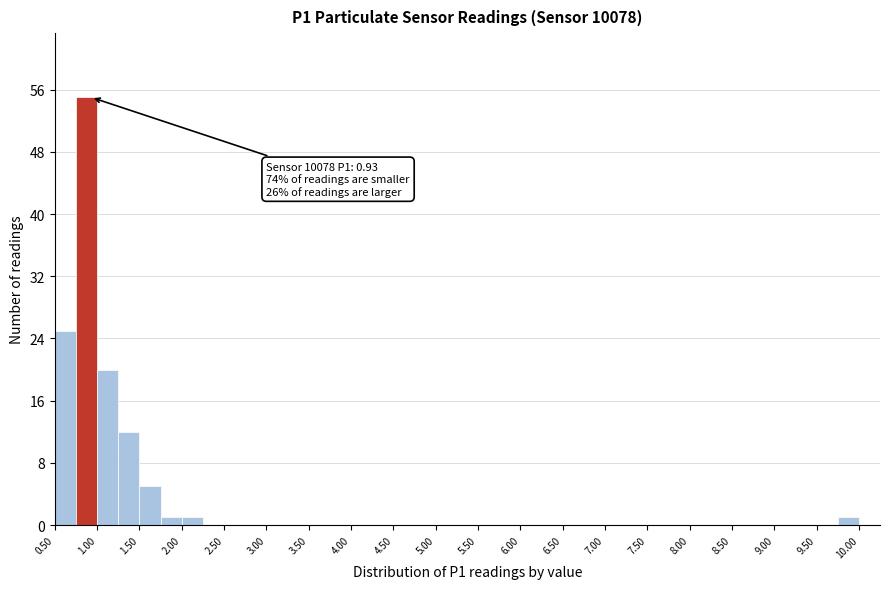

Over which range of the x-axis is the bar tallest?

0.75 to 1.00